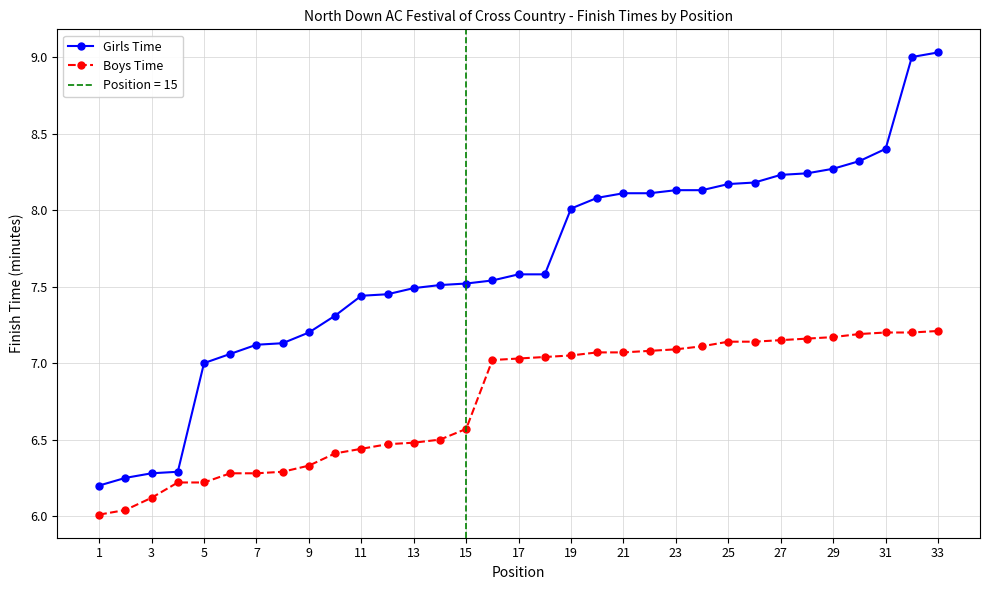

Is this an area chart (filled region under the line)?

No